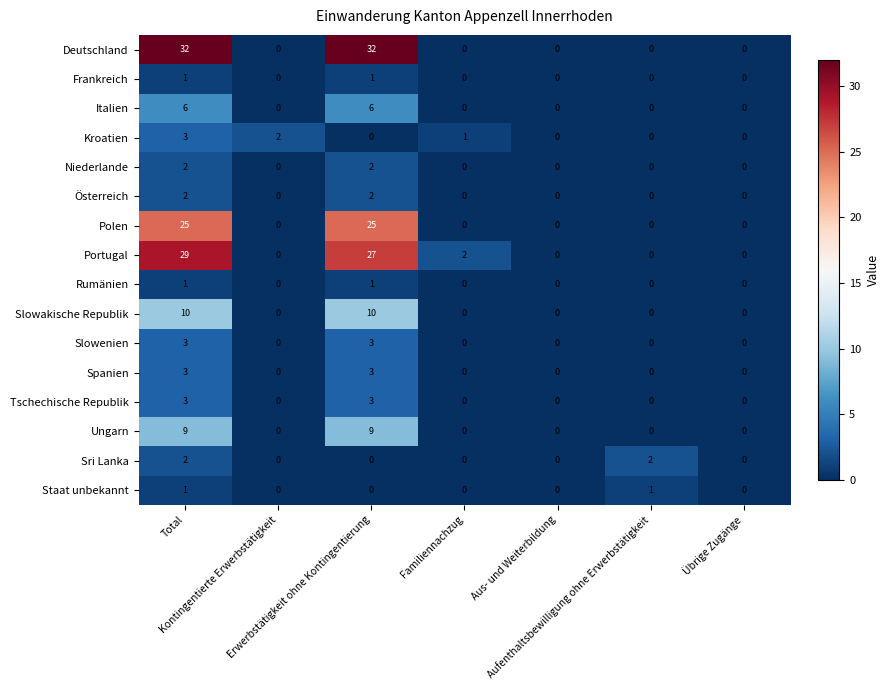

Which series has the widest spread of values?

Deutschland